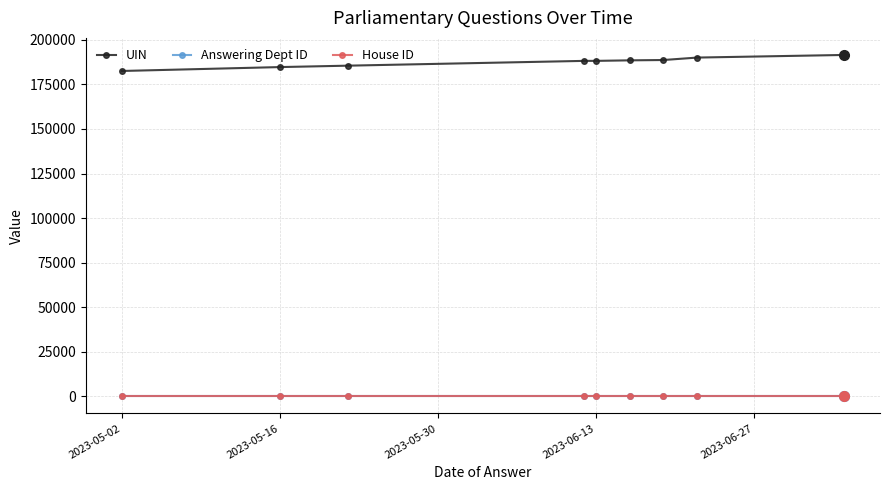

Rank the series by their maximum value, from lowest to highest.

House ID, Answering Dept ID, UIN